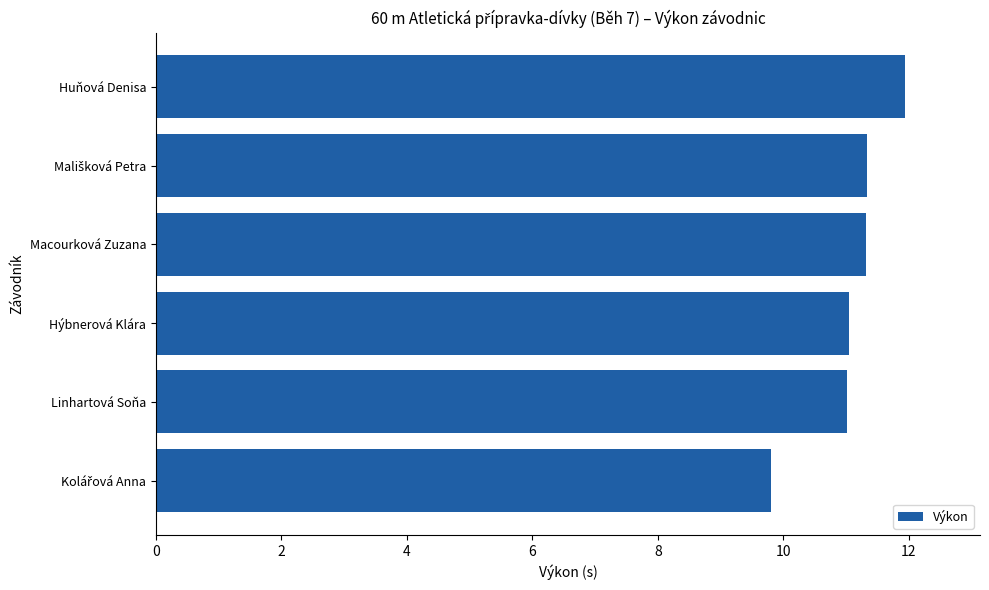

What is the approximate value at Macourková Zuzana?

11.3